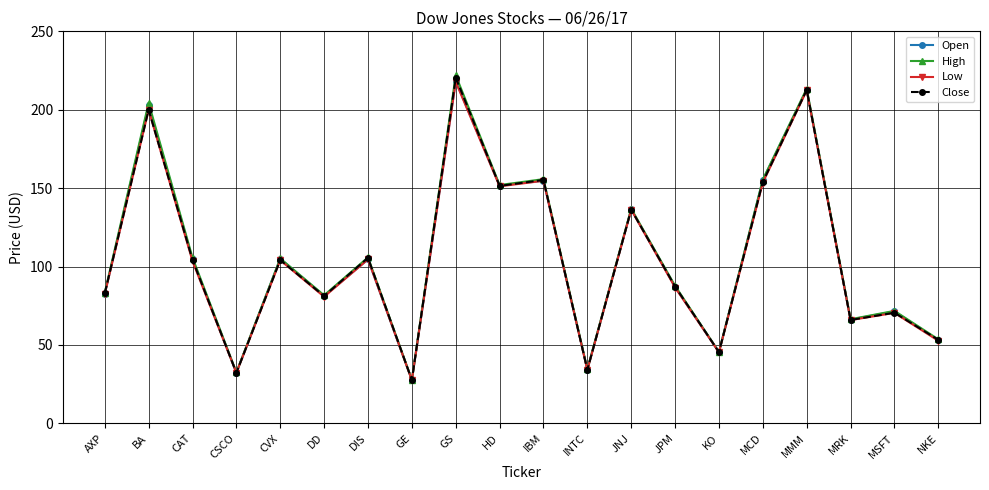

At which category does Open reach its first local valley?

CSCO